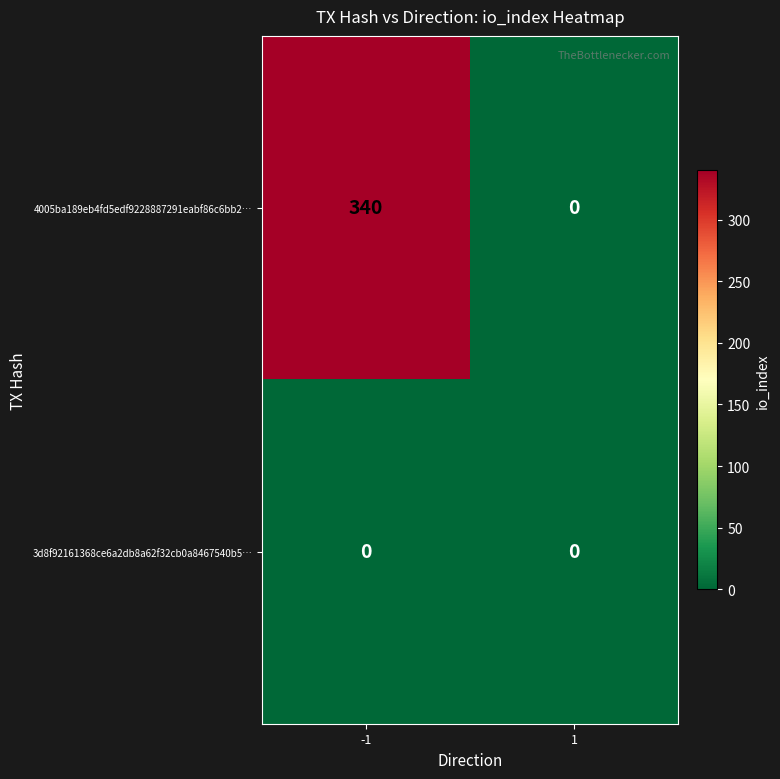

What is the spread (max minus min) of values at -1?

340